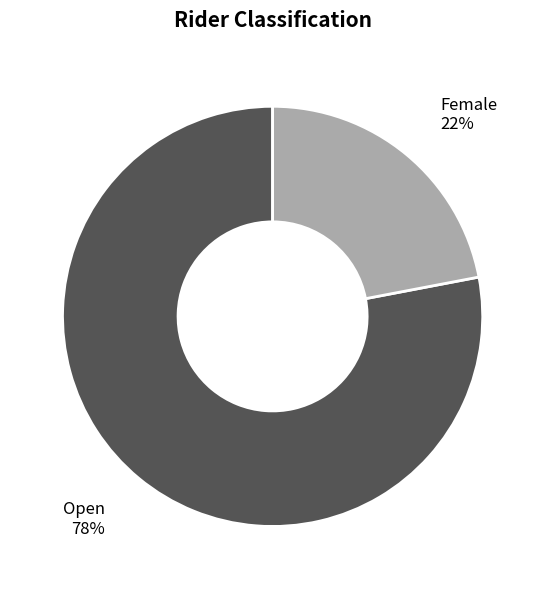

What is the majority slice?

Open